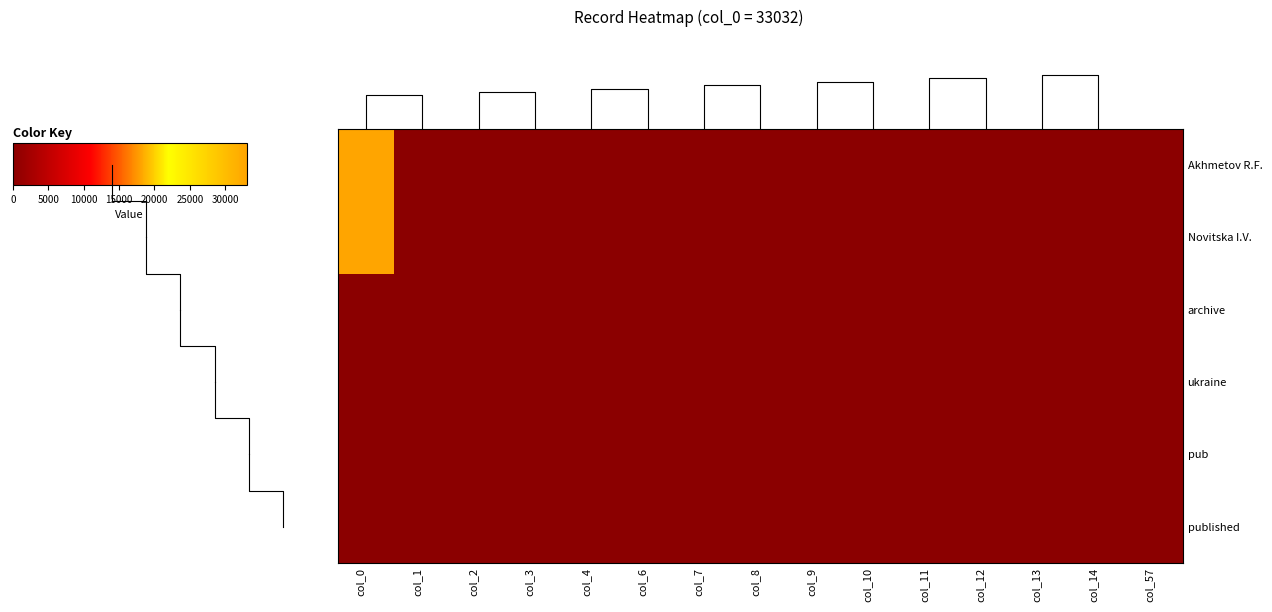

Which series has the largest total across all categories?

Akhmetov R.F.